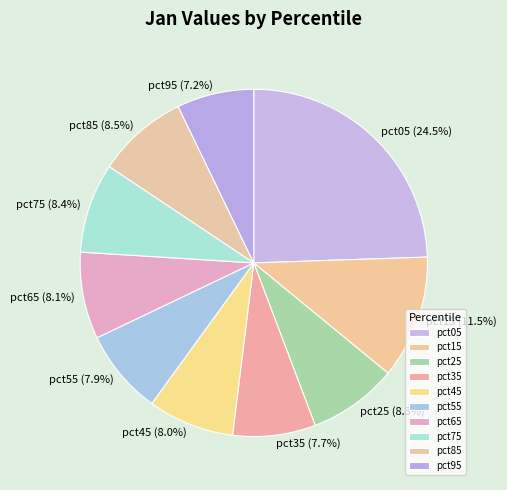

What percentage do pct75 and pct45 together represent?

16.4%